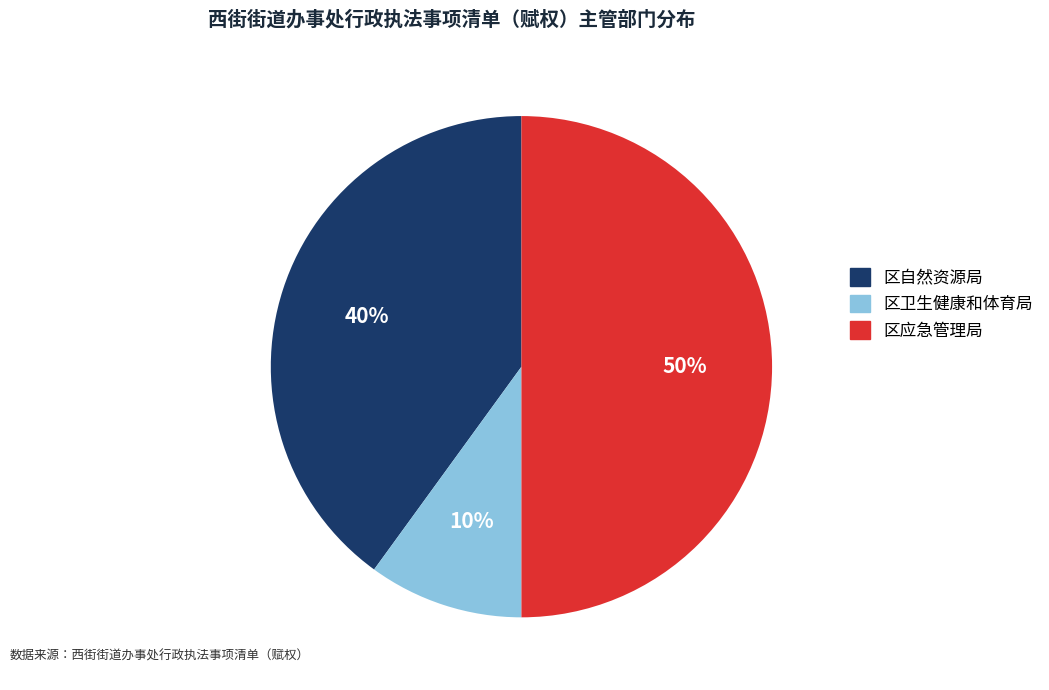

Is the sum of 区应急管理局 and 区自然资源局 greater than half?

Yes